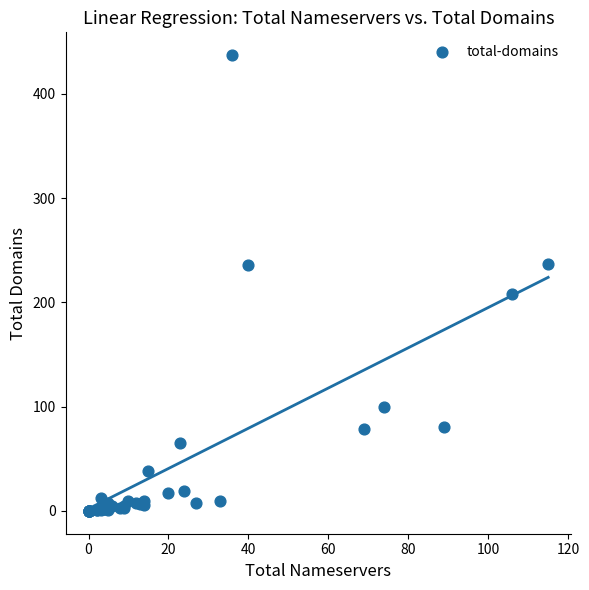

What Y value in the scatter plot is closest to 218?

208